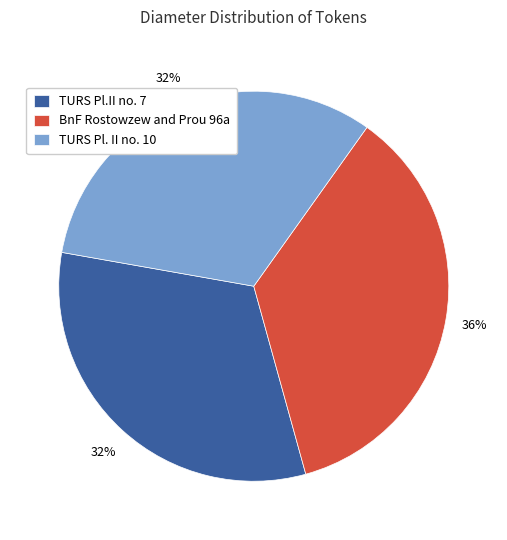

Do TURS Pl.II no. 7 and BnF Rostowzew and Prou 96a together represent more than half of the pie?

Yes